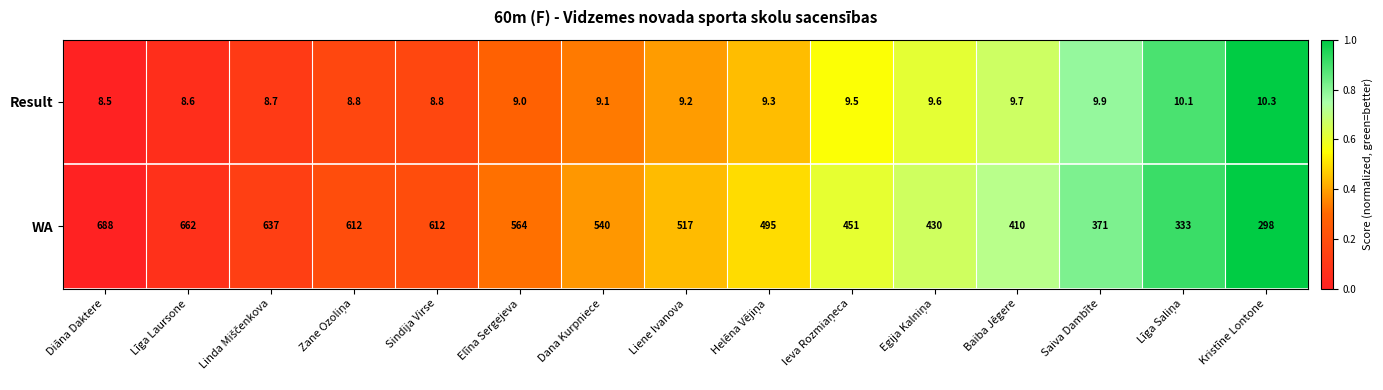

Is it true that Result equals 12.0 at Dana Kurpniece?

False